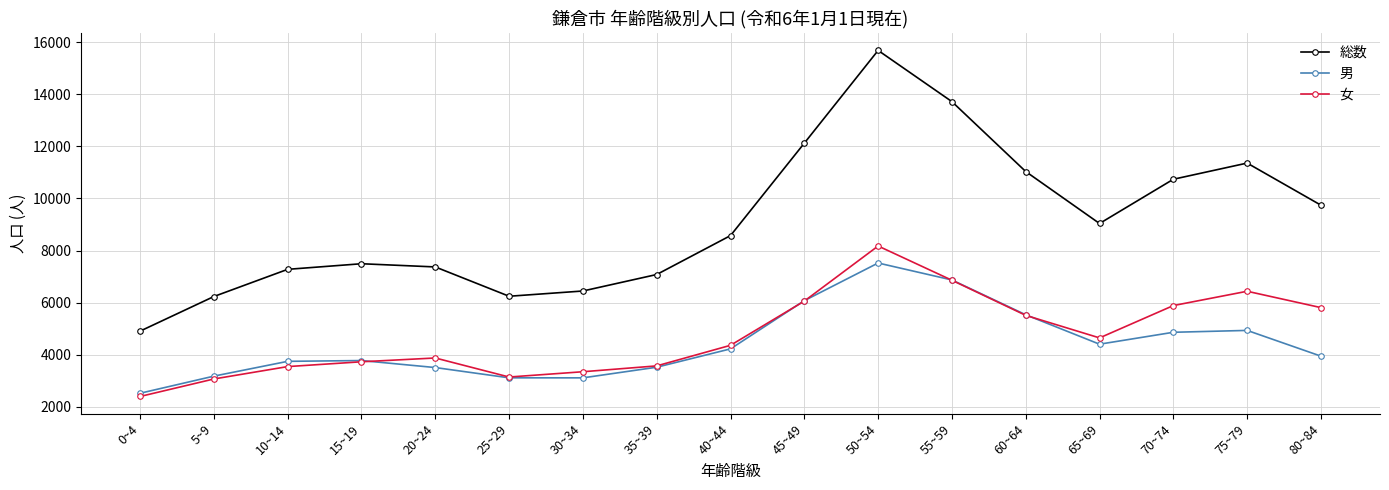

How many data points in 女 are less than 4355?

8